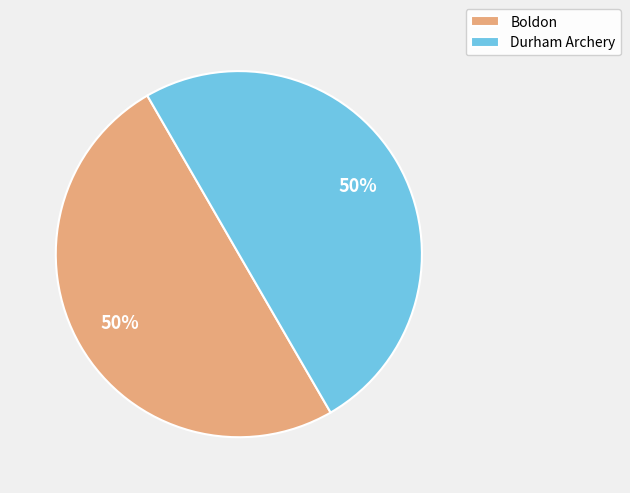

Count the number of slices in the pie.

2